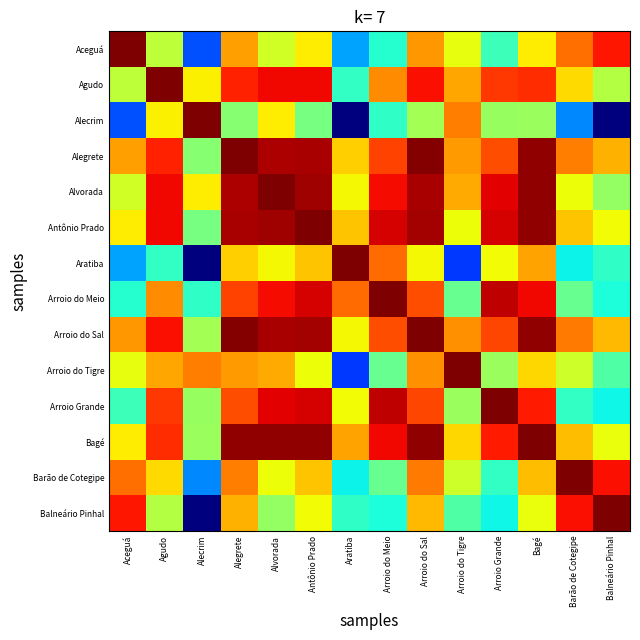

At how many categories does at least one series exceed 0?

14